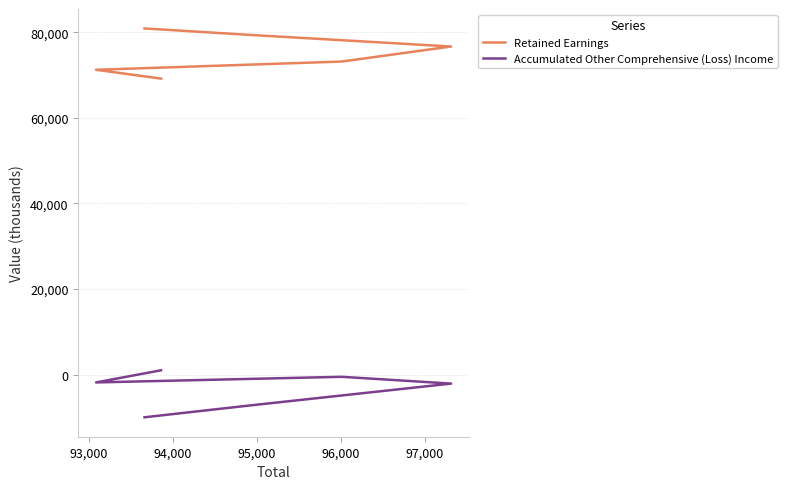

How many data points in Retained Earnings are less than 76715?

4